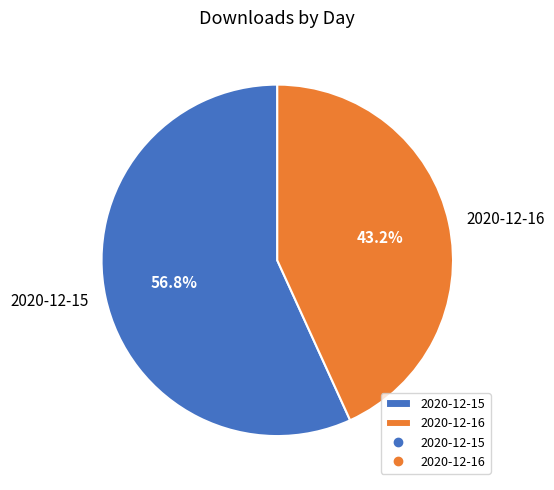

To the nearest percent, what is the combined percentage of 2020-12-15 and 2020-12-16?

100%